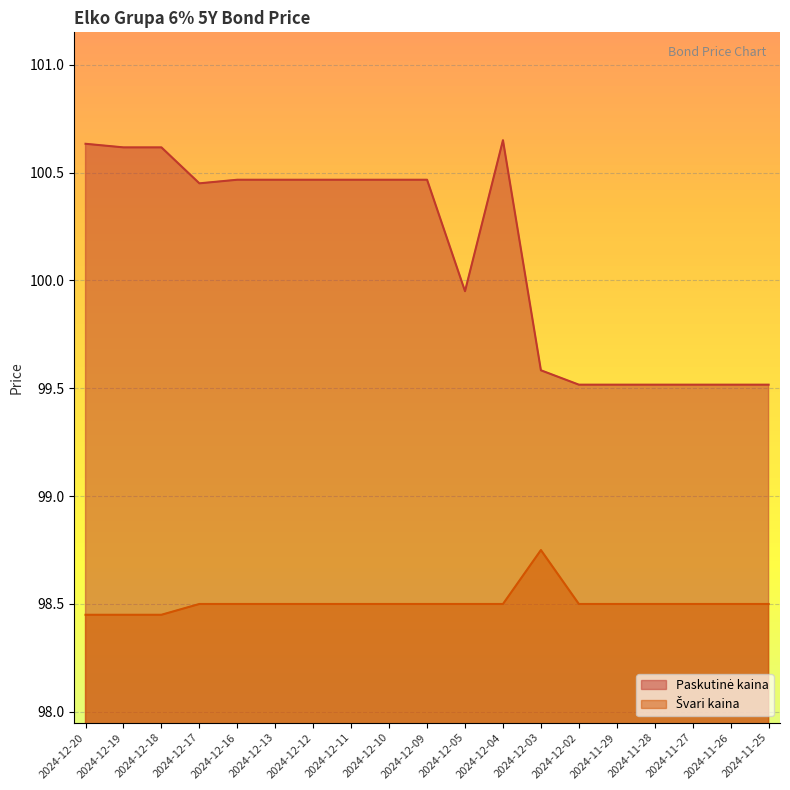

What position from the right is 2024-11-25?

1